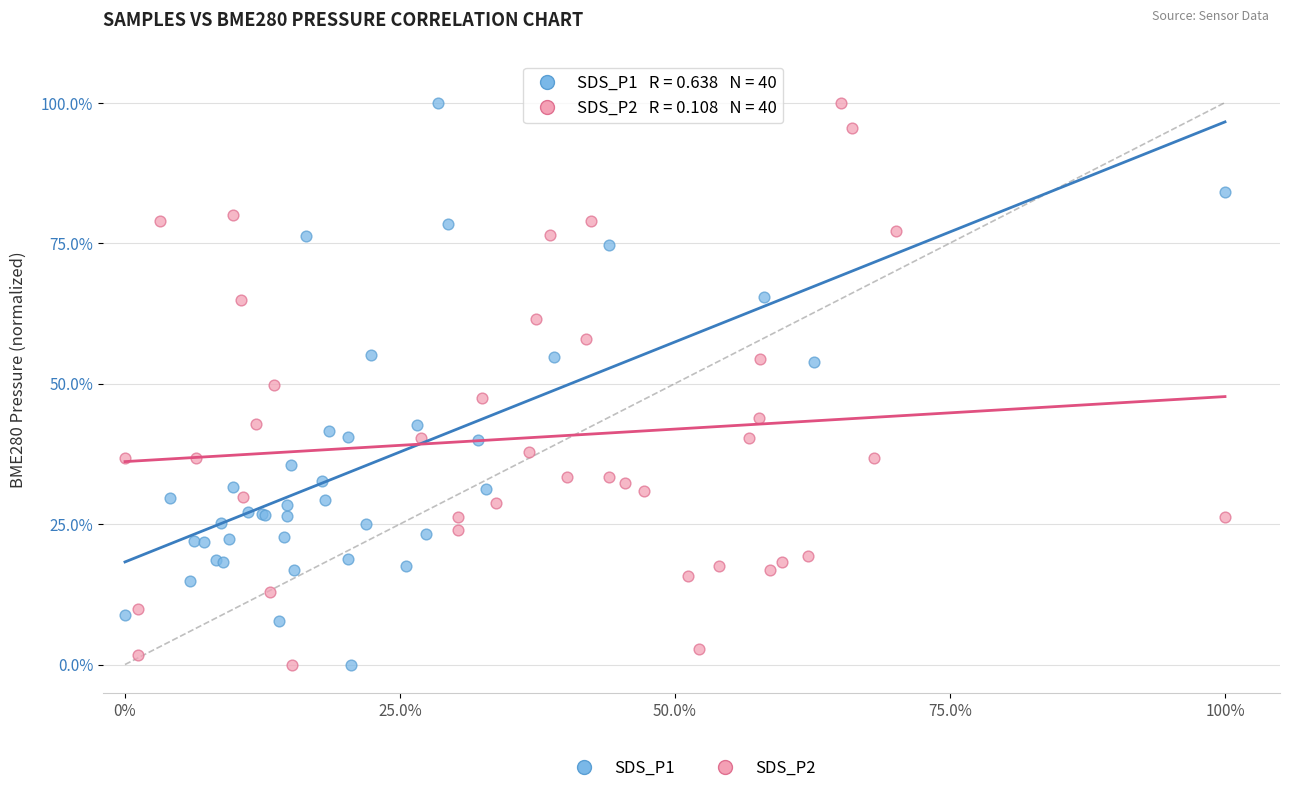

What are all the series names shown in the legend?

SDS_P1, SDS_P2